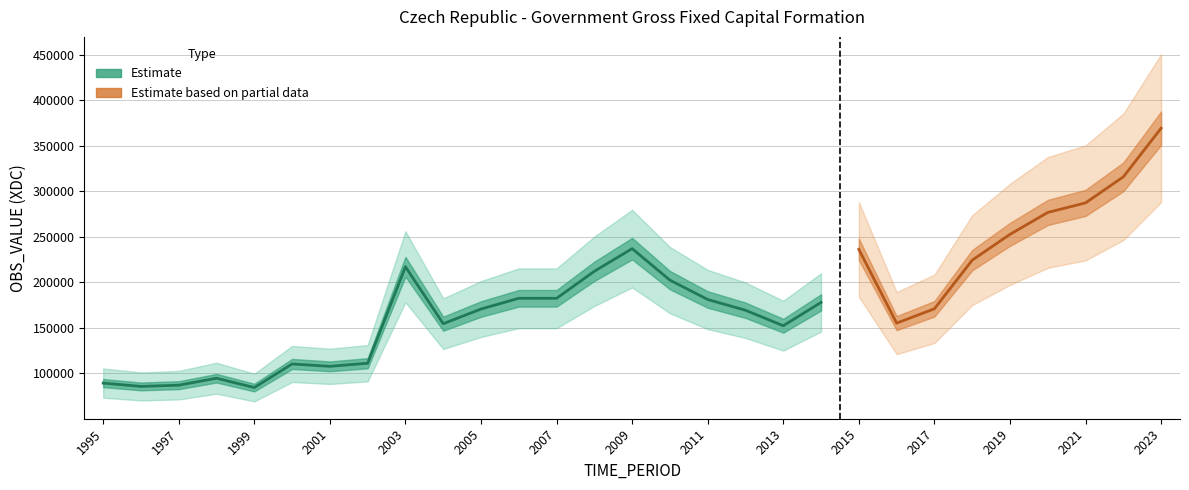

List the labels in order of value, smallest first.

1999, 1996, 1997, 1995, 1998, 2001, 2000, 2002, 2013, 2004, 2012, 2005, 2014, 2011, 2007, 2006, 2010, 2008, 2003, 2009